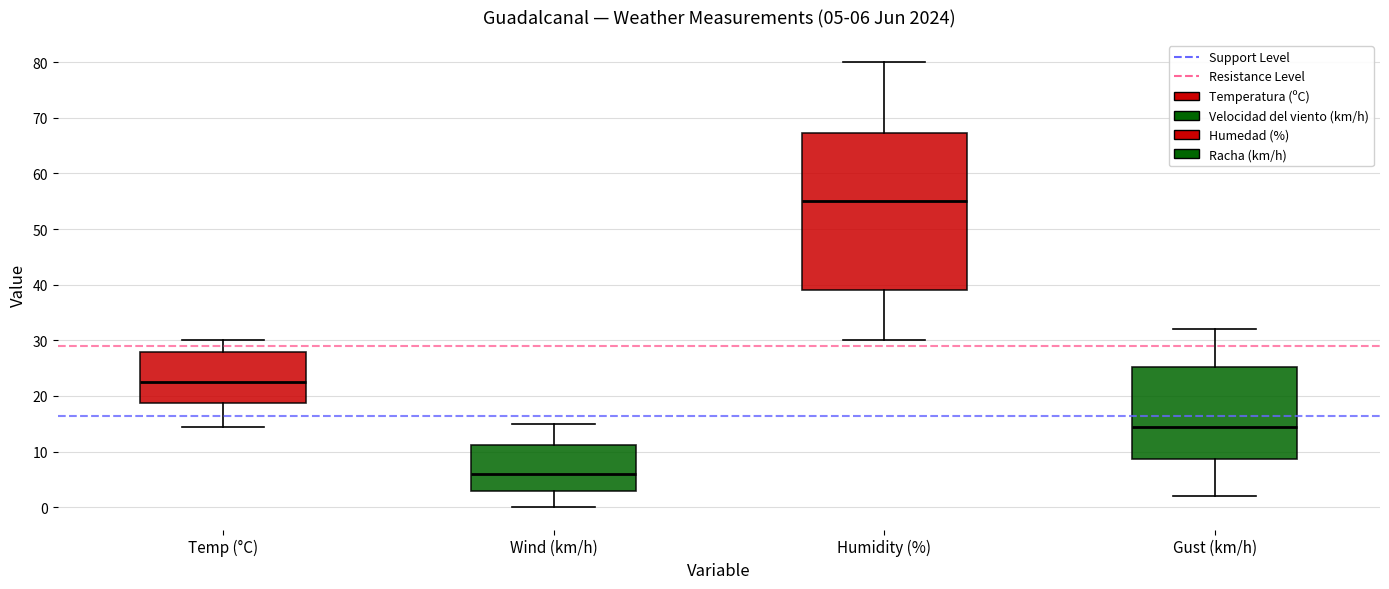

Which box is the tallest, from its lower edge to its upper edge?

Humidity (%)